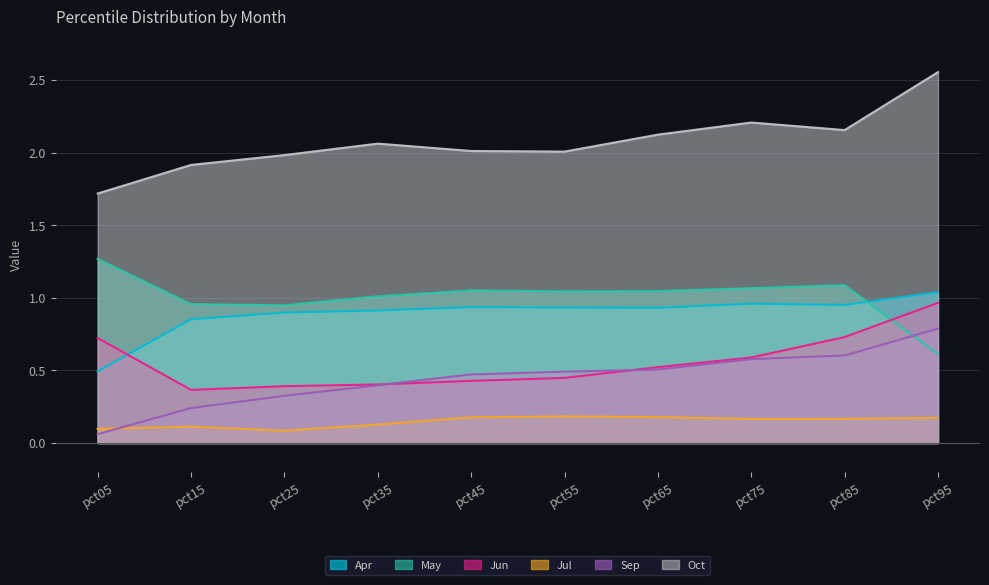

At which label is Jun closest to 0?

pct15